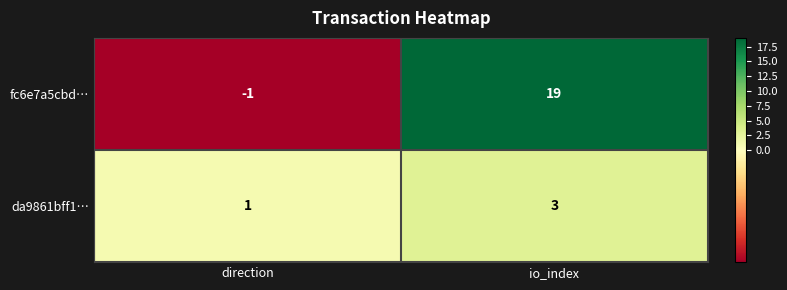

True or false: fc6e7a5cbd… has a value of -1 at direction.

True